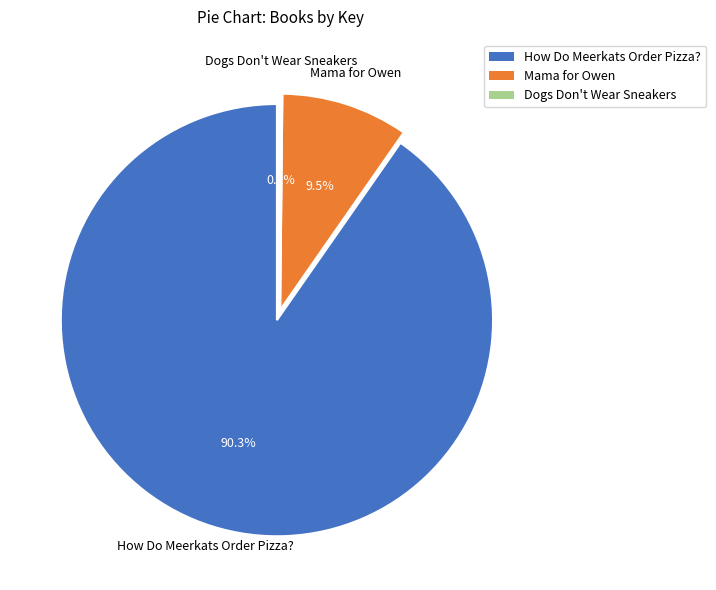

What is the change in value from Mama for Owen to Dogs Don't Wear Sneakers?

-18949586